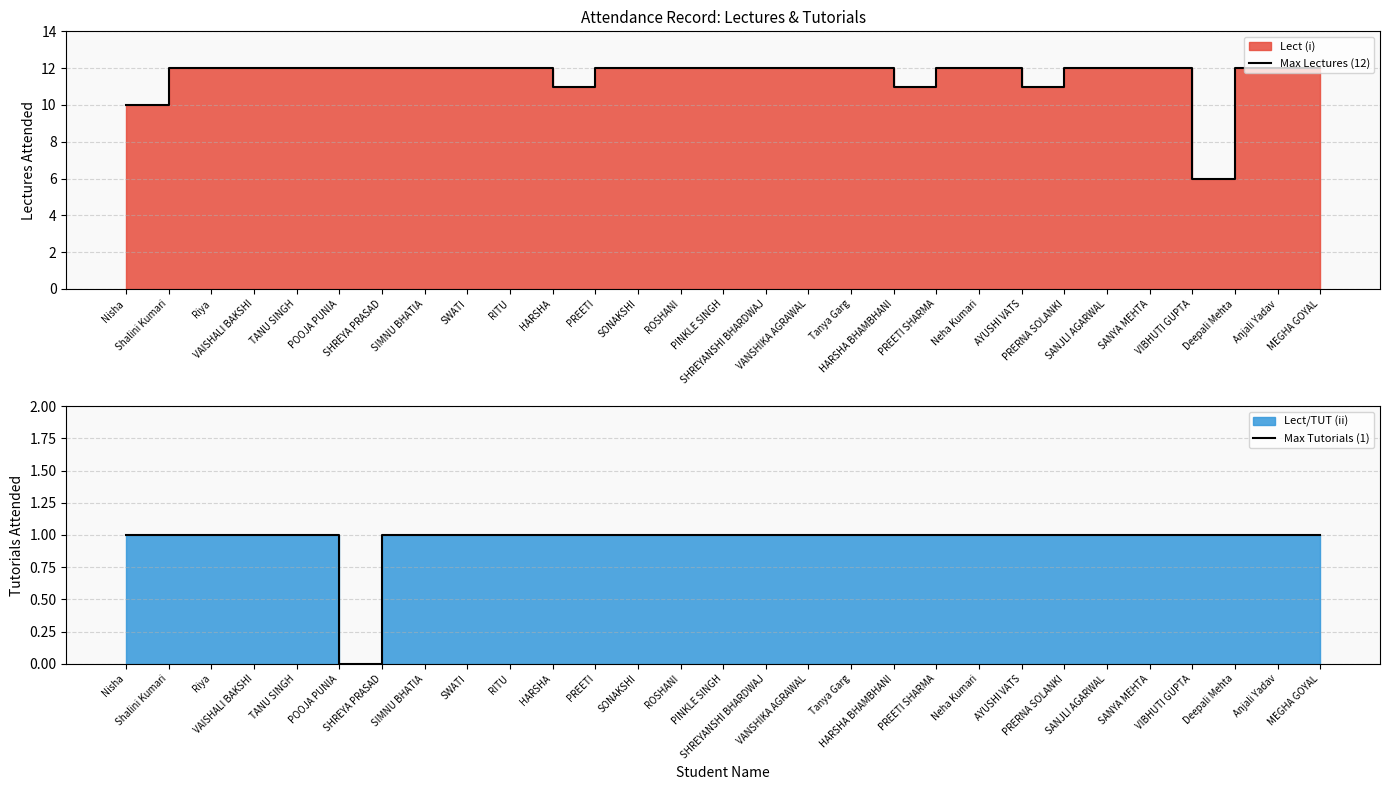

Rank the series by their average value, from highest to lowest.

Max Lectures (12), Max Tutorials (1)